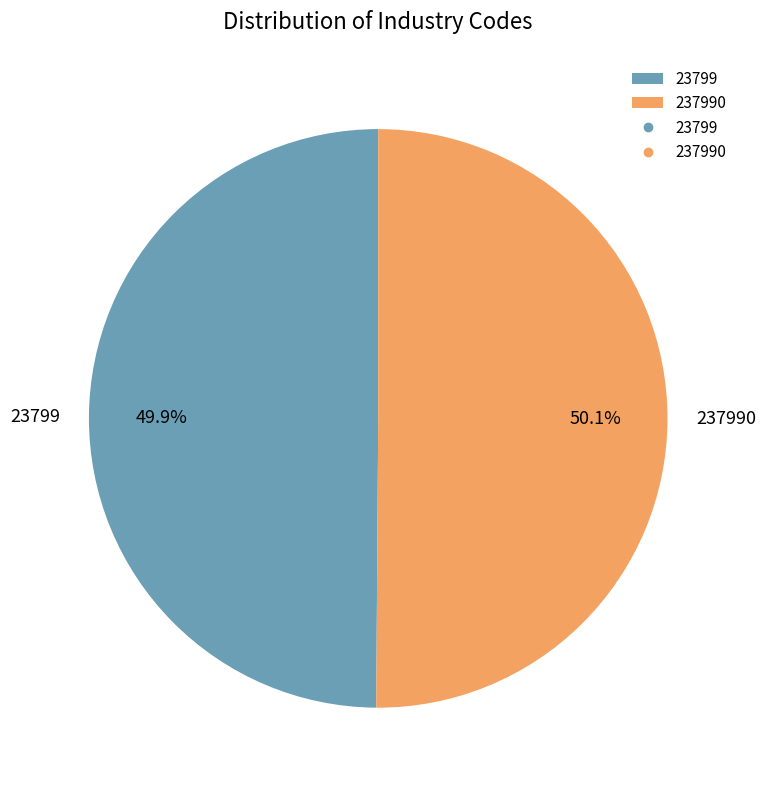

Is there a majority slice in this chart?

Yes